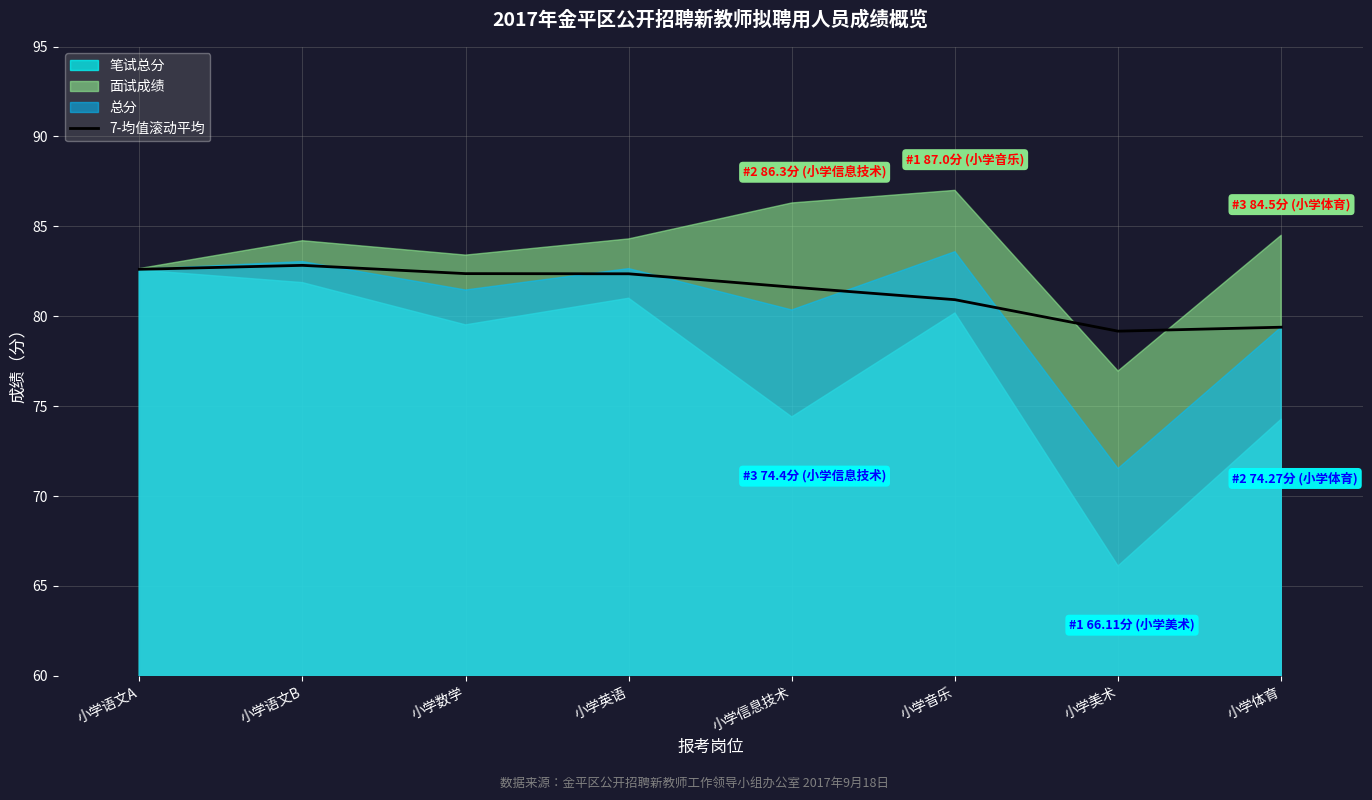

How many points are higher than both their immediate neighbors (excluding endpoints)?

1